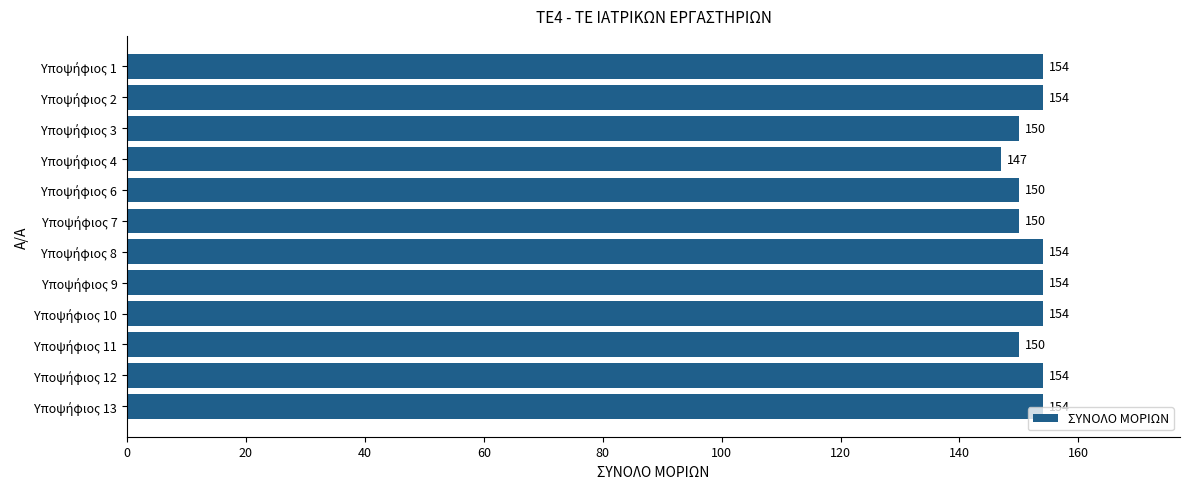

Reading top to bottom, transcribe all the data shown in this chart.

154	154	150	147	150	150	154	154	154	150	154	154